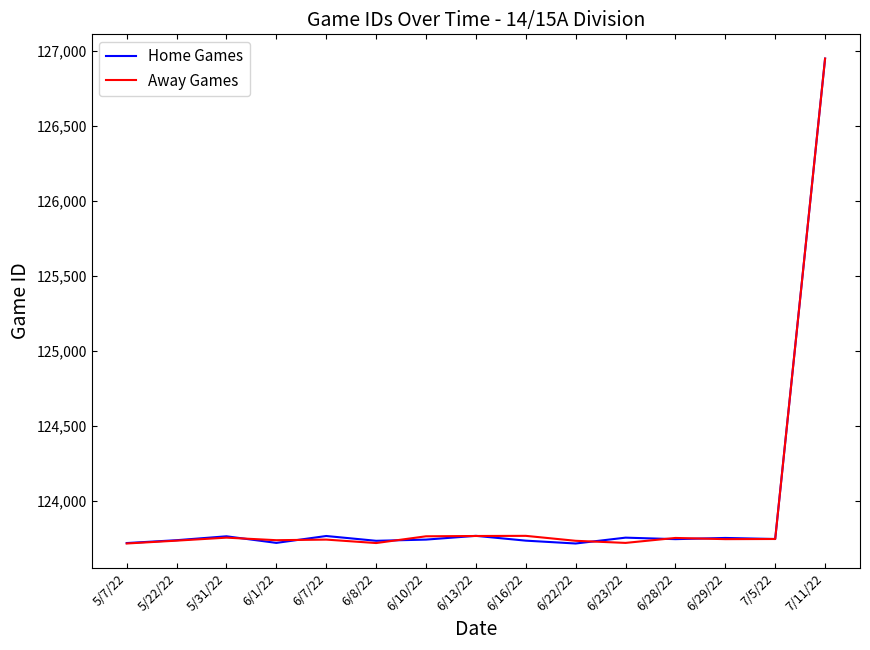

What are all the series names shown in the legend?

Home Games, Away Games